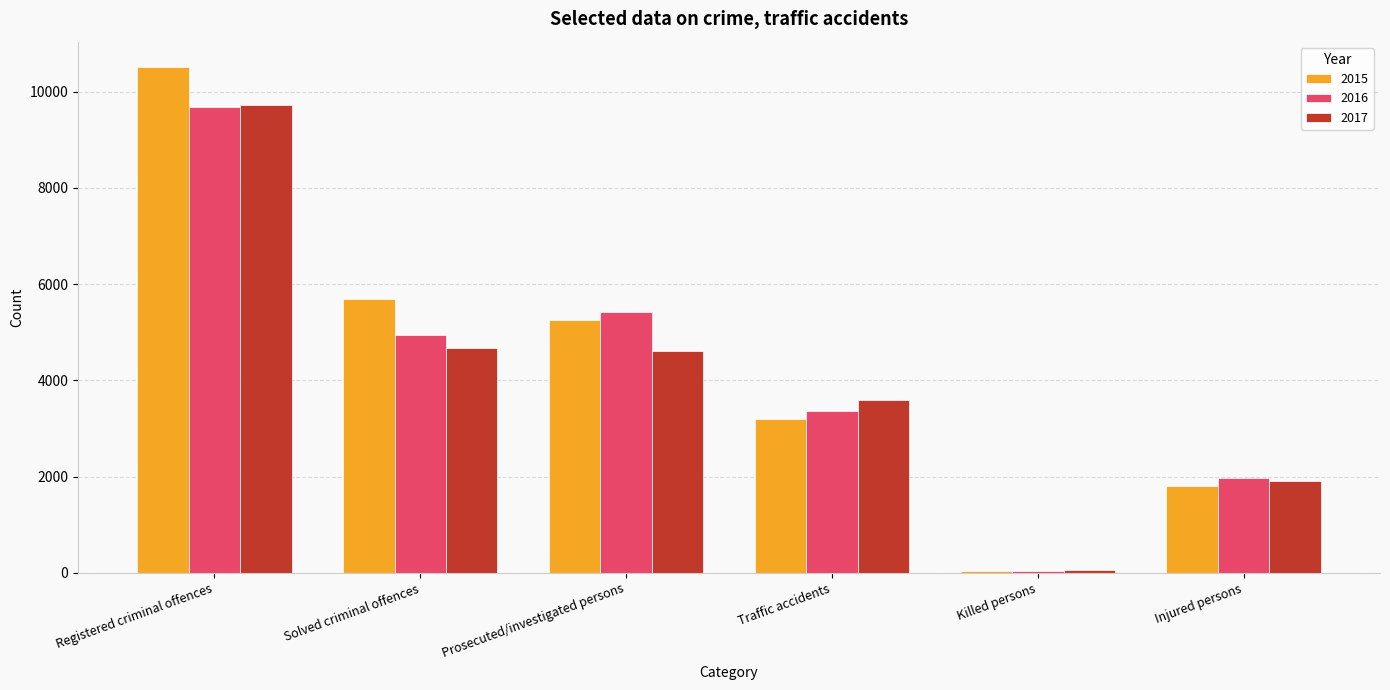

Which series has the widest spread of values?

2015